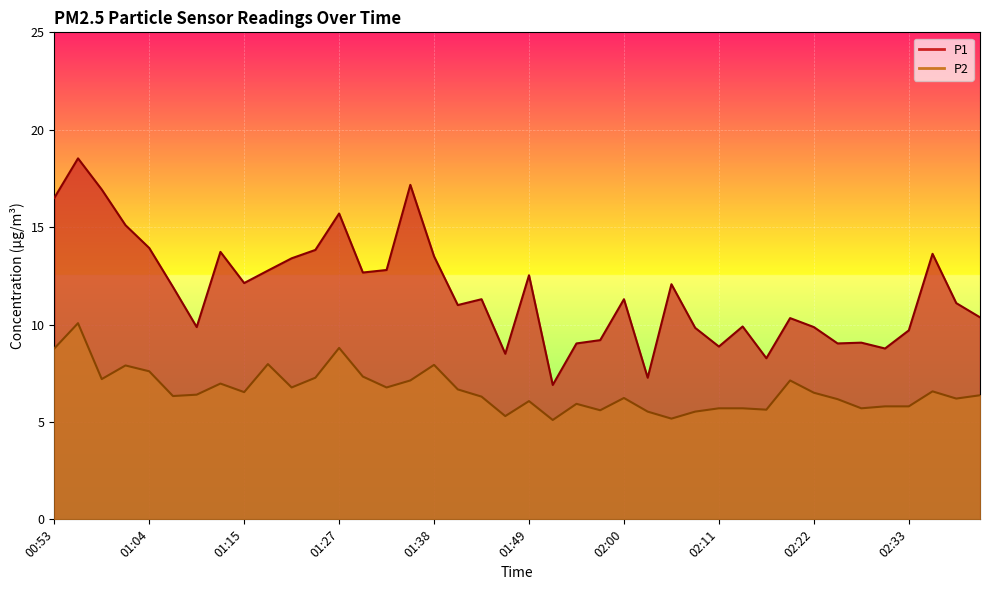

What position from the right is 01:35?

25